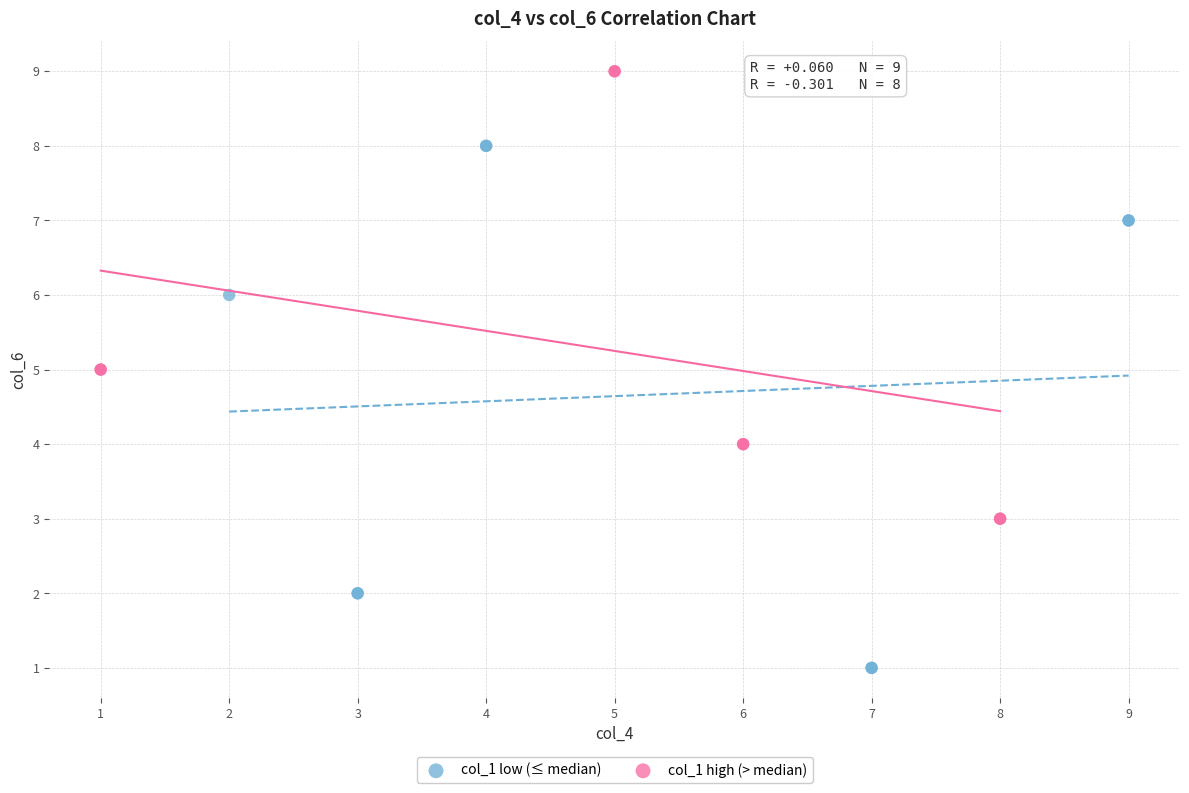

Which series has the widest spread of Y values?

col_1 low (≤ median)